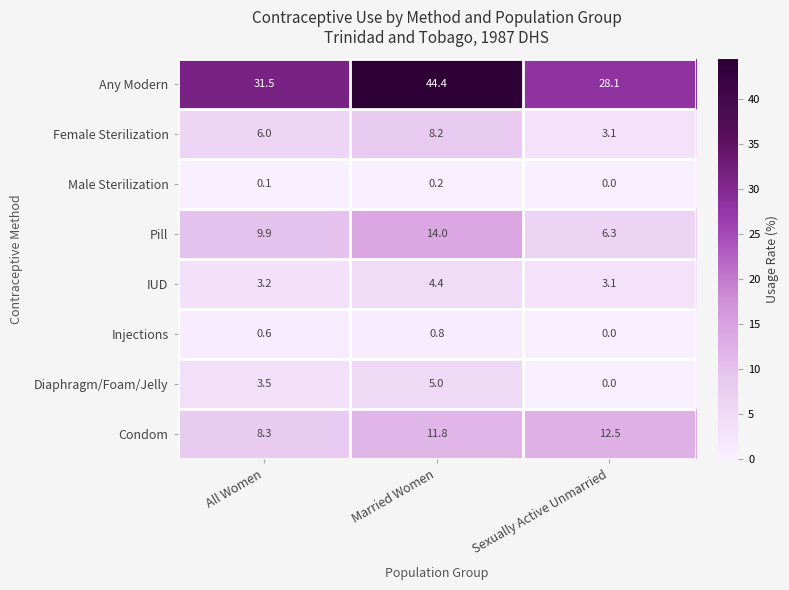

At which category is the sum across all series the highest?

Married Women